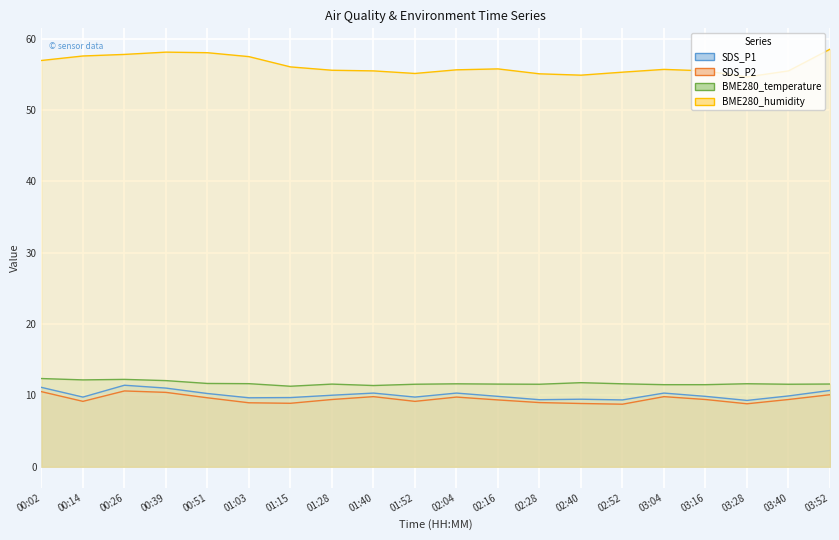

The SDS_P1 series shows 11.1 at 00:02. True or false?

True